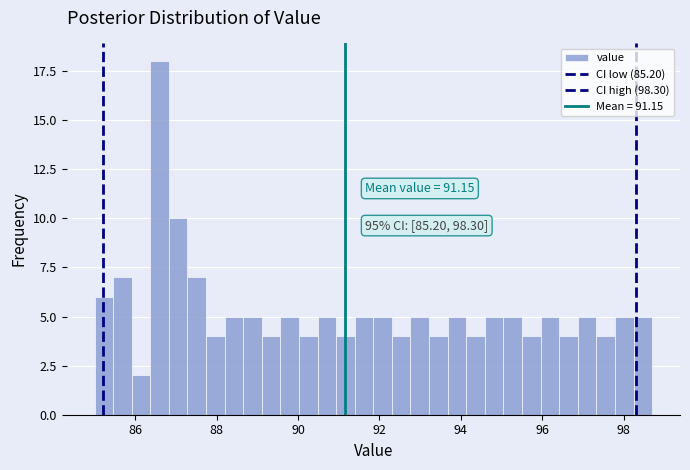

Around what value on the x-axis is the tallest bar? Give the approximate position of its centre, as read against the axis.

86.6